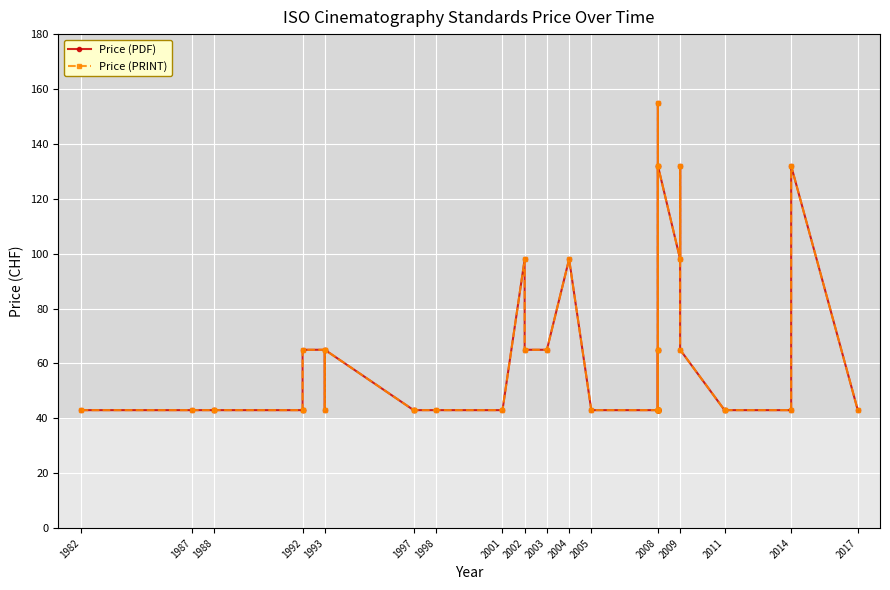

How many Price (PDF) values are between 43 and 65?

32